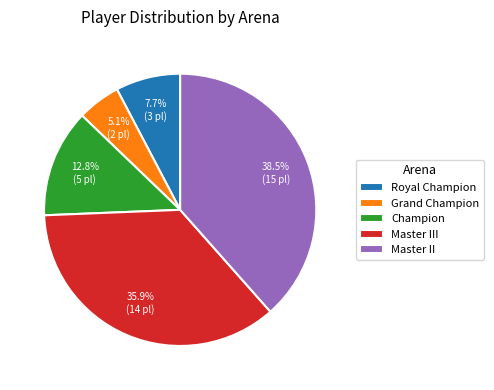

To the nearest percent, what is the difference between the Grand Champion and Champion slice percentages?

8%